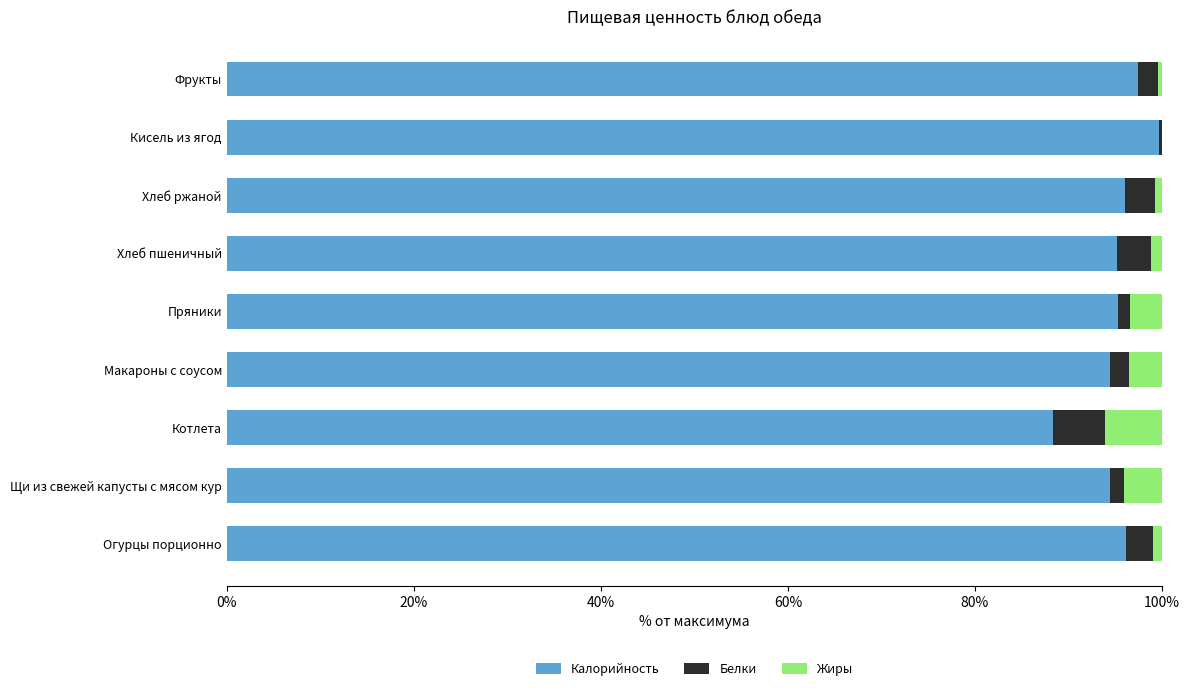

What is the total value across all series at Котлета?

100.0